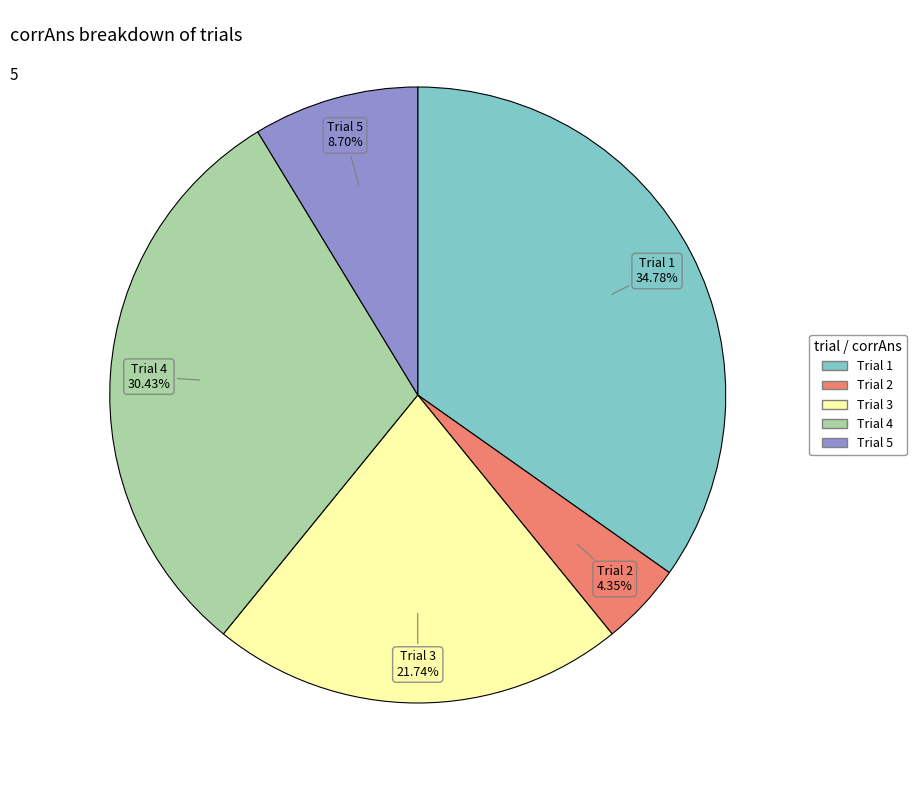

How many slices are in this pie chart?

5